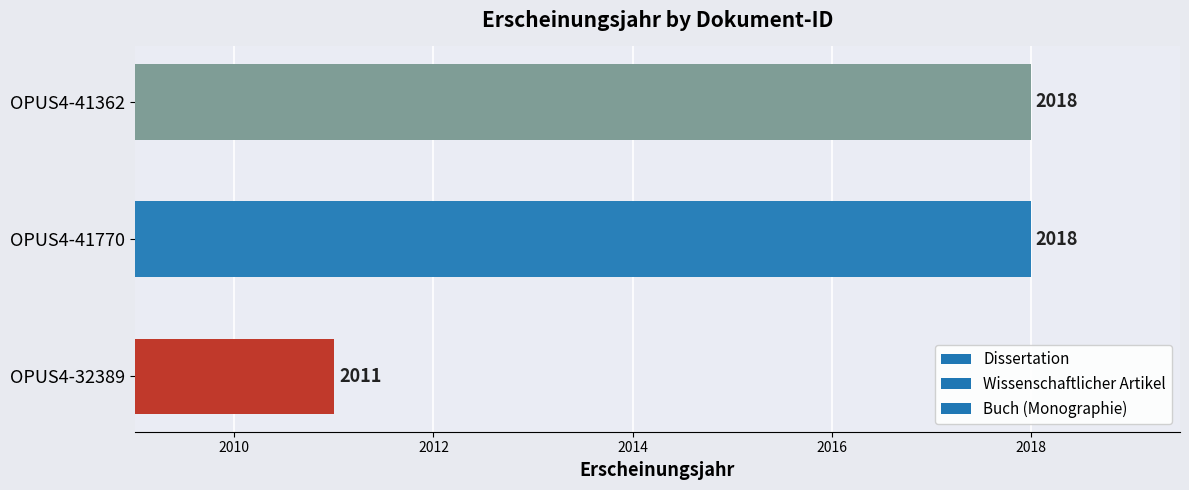

What is the difference between the maximum and minimum values?

7